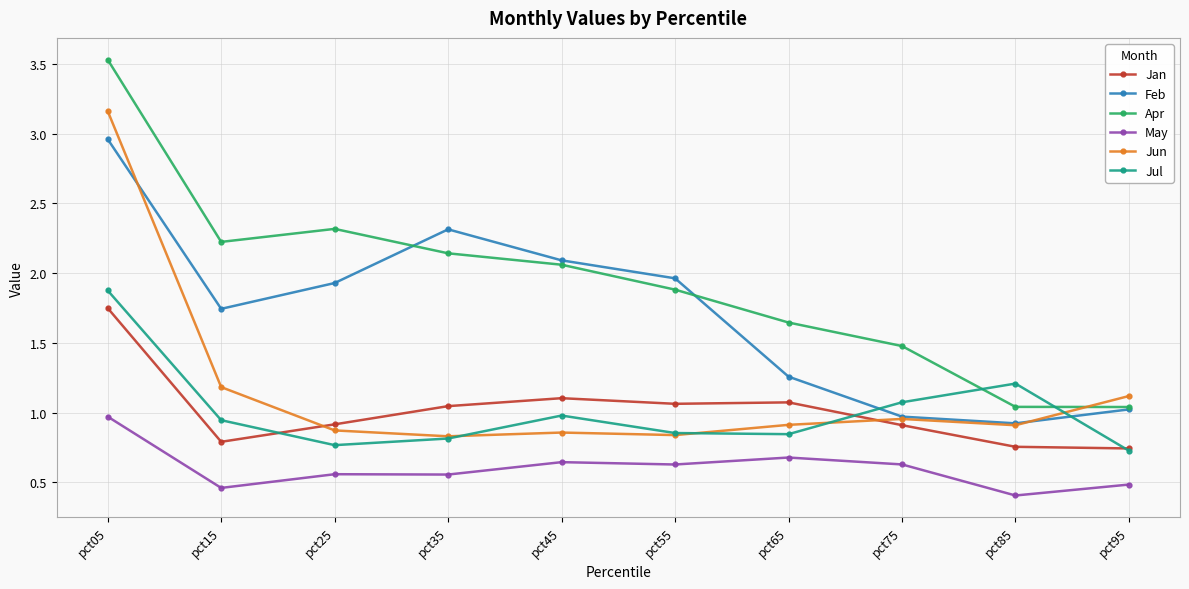

Read the Apr value at pct75.

1.5